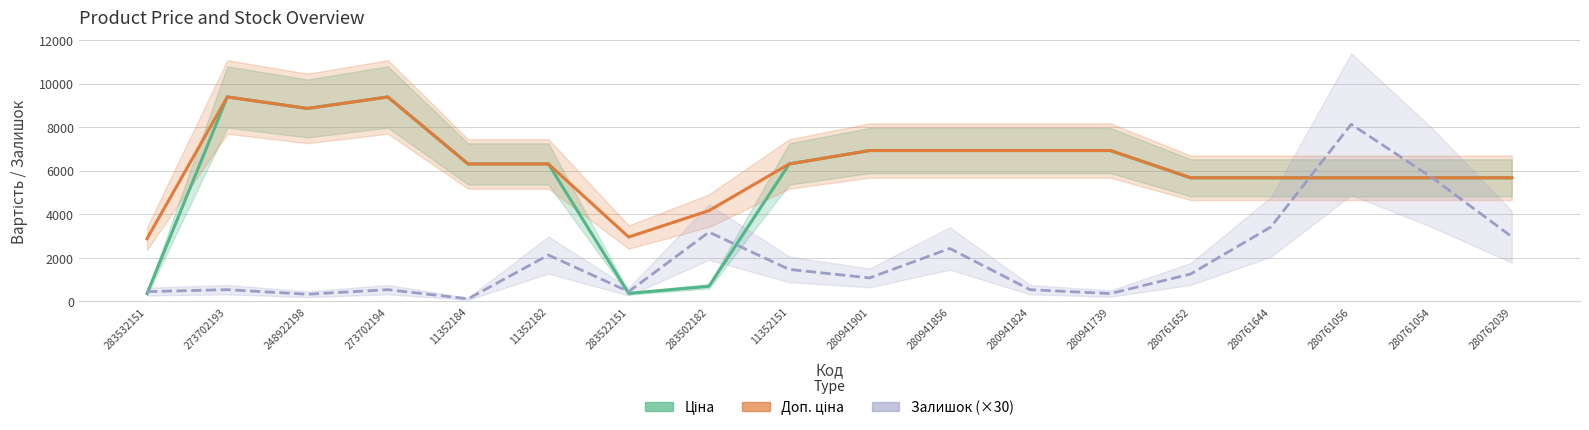

What is the label of the 8th point from the left?

283502182